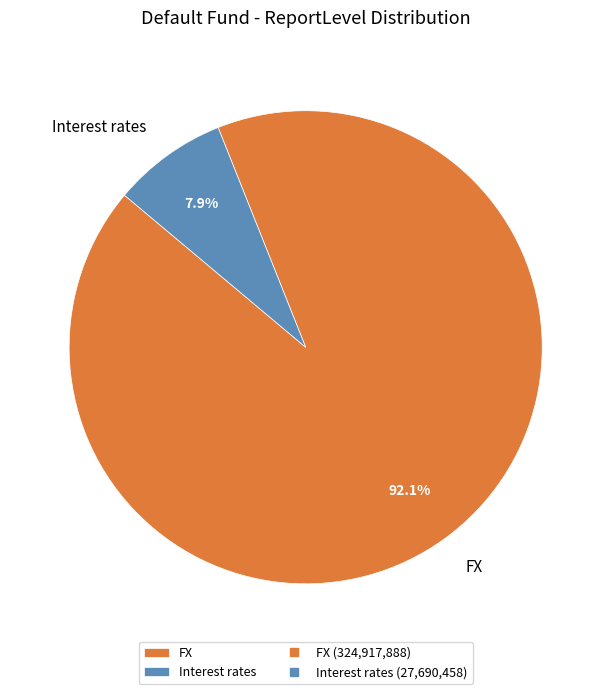

What is the smallest slice in the pie chart?

Interest rates